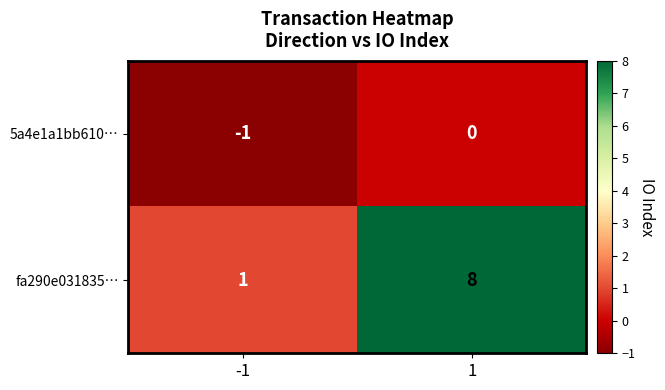

The fa290e031835… series shows 2 at 1. True or false?

False